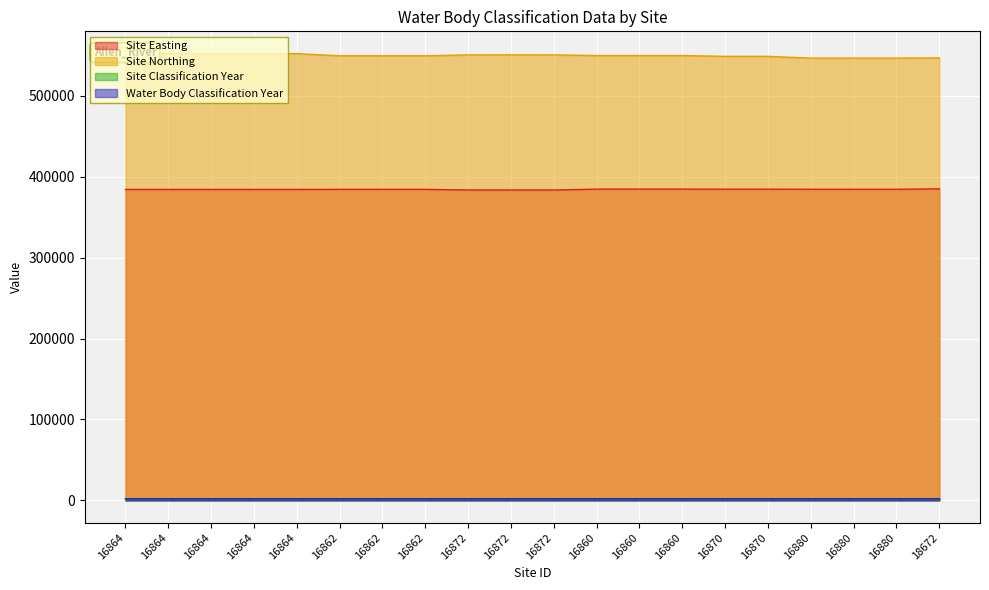

What is the sum of the Site Classification Year values at 16862 and 18672?

4030